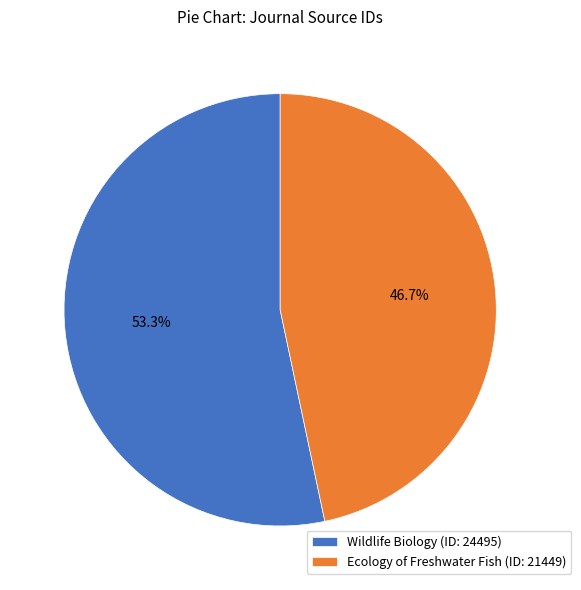

Do Wildlife Biology and Ecology of Freshwater Fish together represent more than half of the pie?

Yes